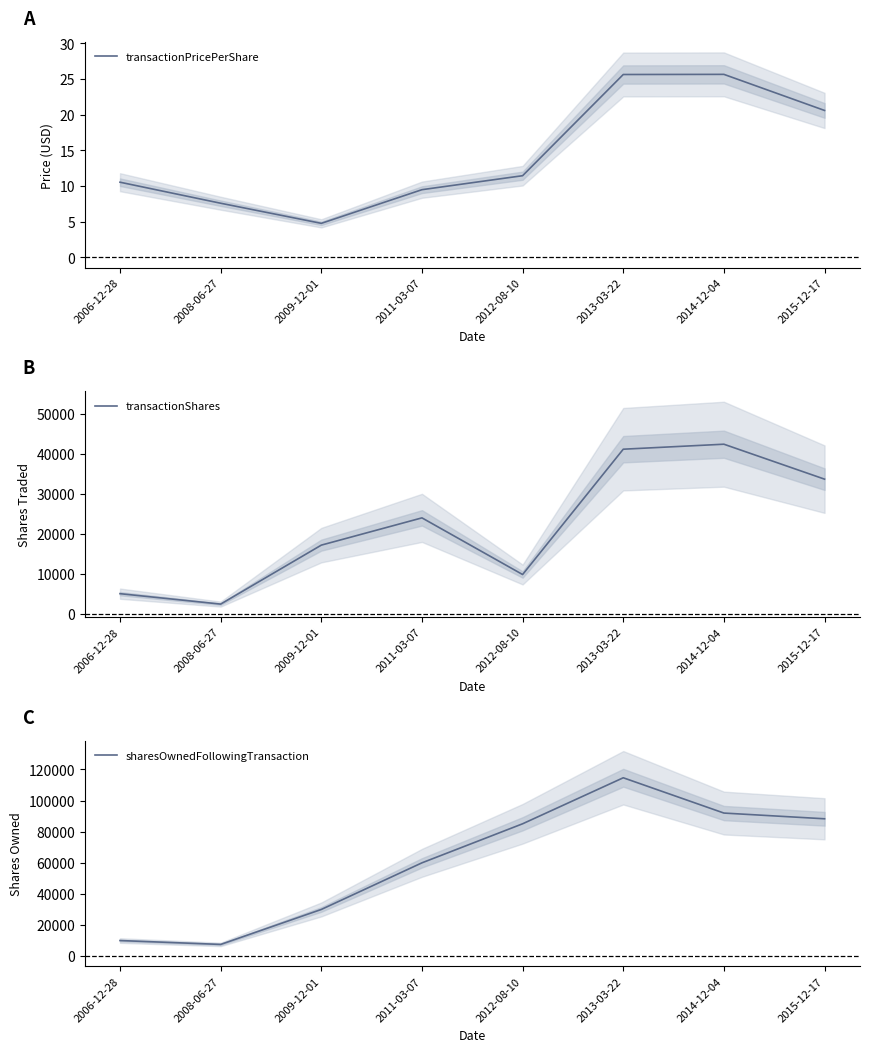

How many values in the transactionShares series exceed 24000?

3